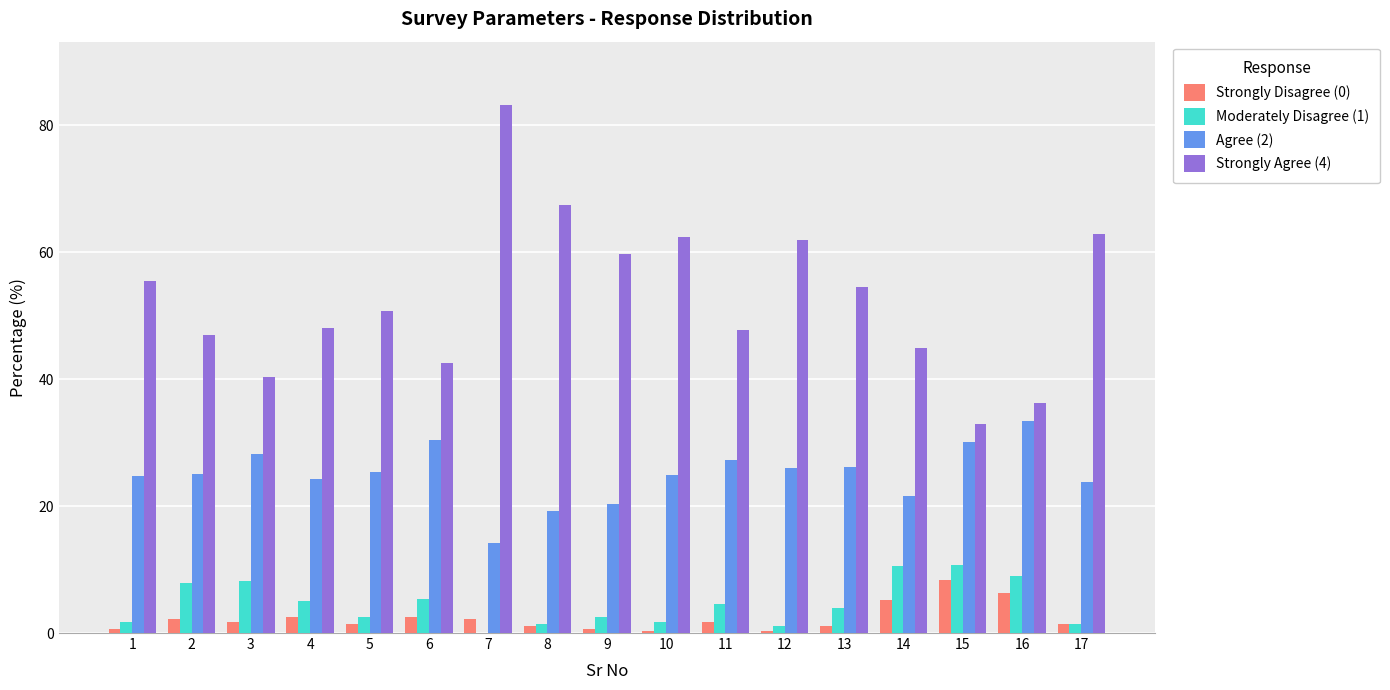

What is the sum of all Strongly Agree (4) values?

898.1